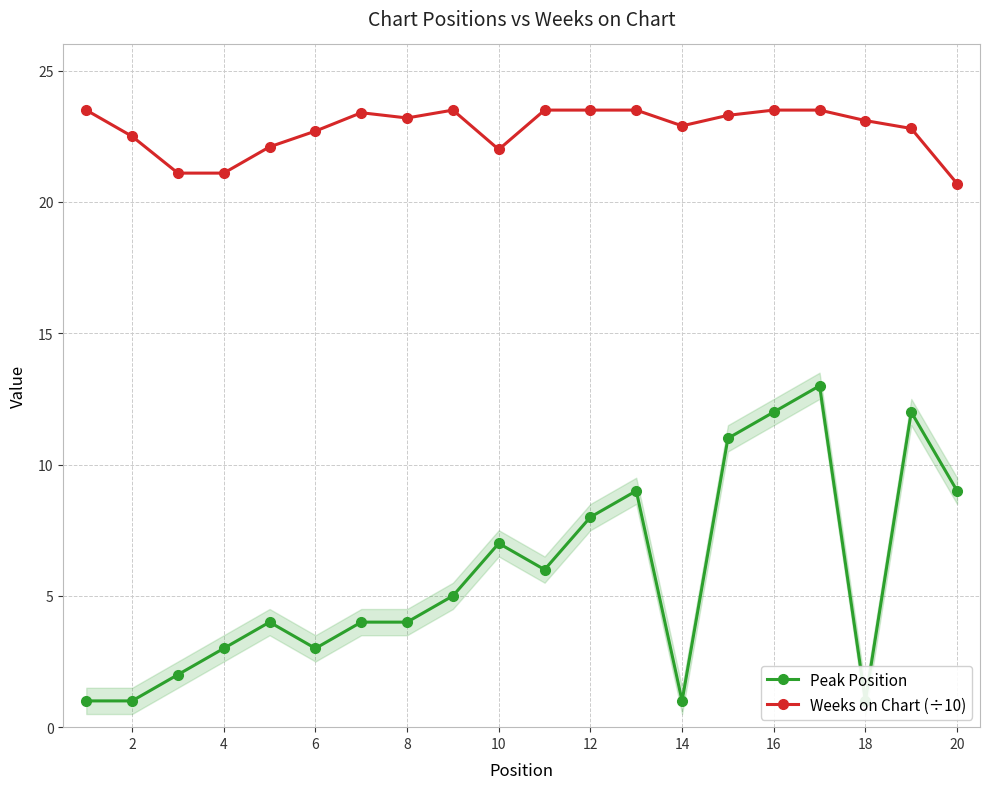

What is the sum of the Peak Position values at 14 and 18?

16.0